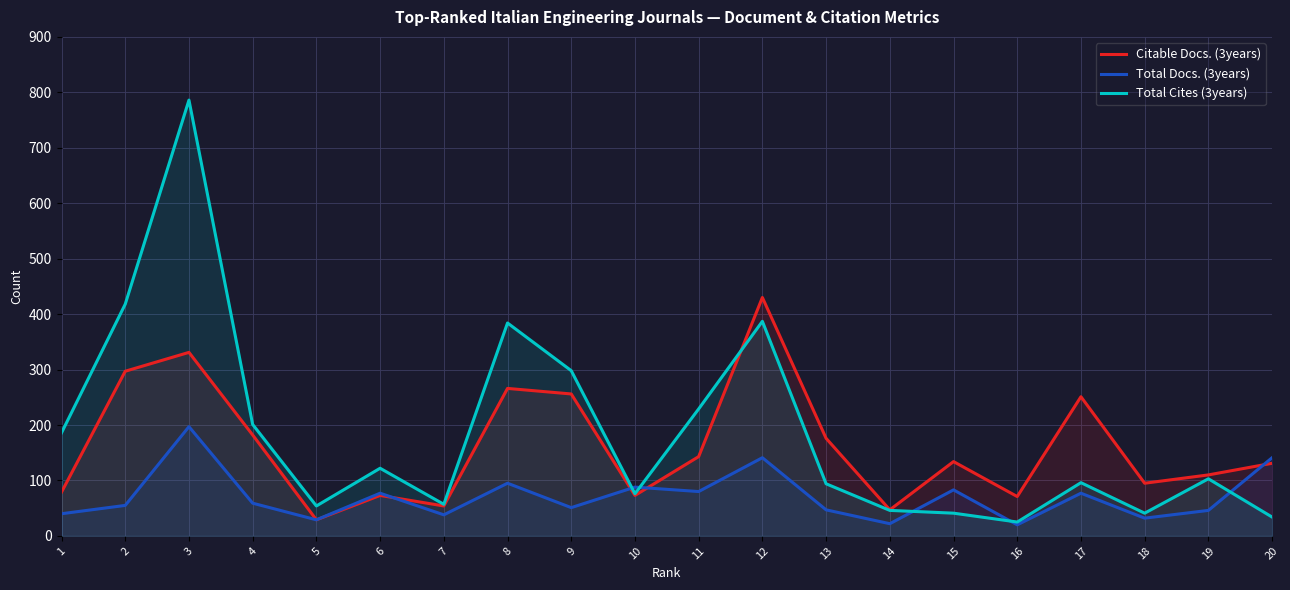

Reading left to right, what are all the values shown in this chart?

Citable Docs. (3years): 79	297	331	182	29	73	54	266	256	73	143	430	176	47	134	71	251	95	110	131
Total Docs. (3years): 40	55	197	59	29	77	38	95	51	88	80	141	47	22	83	20	77	32	46	141
Total Cites (3years): 186	418	786	201	54	122	57	384	298	76	229	387	94	46	41	25	96	41	103	34